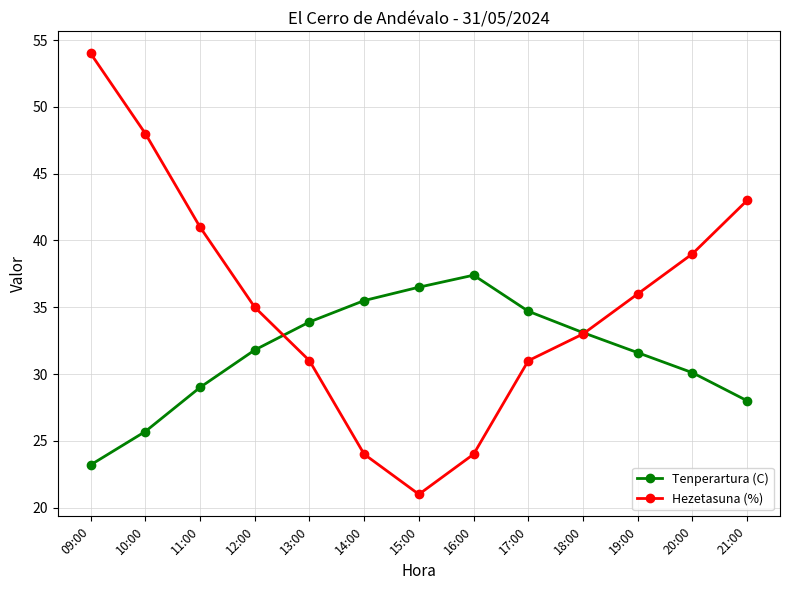

Reading left to right, what are all the values shown in this chart?

Tenperartura (C): 23.2	25.7	29.0	31.8	33.9	35.5	36.5	37.4	34.7	33.1	31.6	30.1	28.0
Hezetasuna (%): 54.0	48.0	41.0	35.0	31.0	24.0	21.0	24.0	31.0	33.0	36.0	39.0	43.0